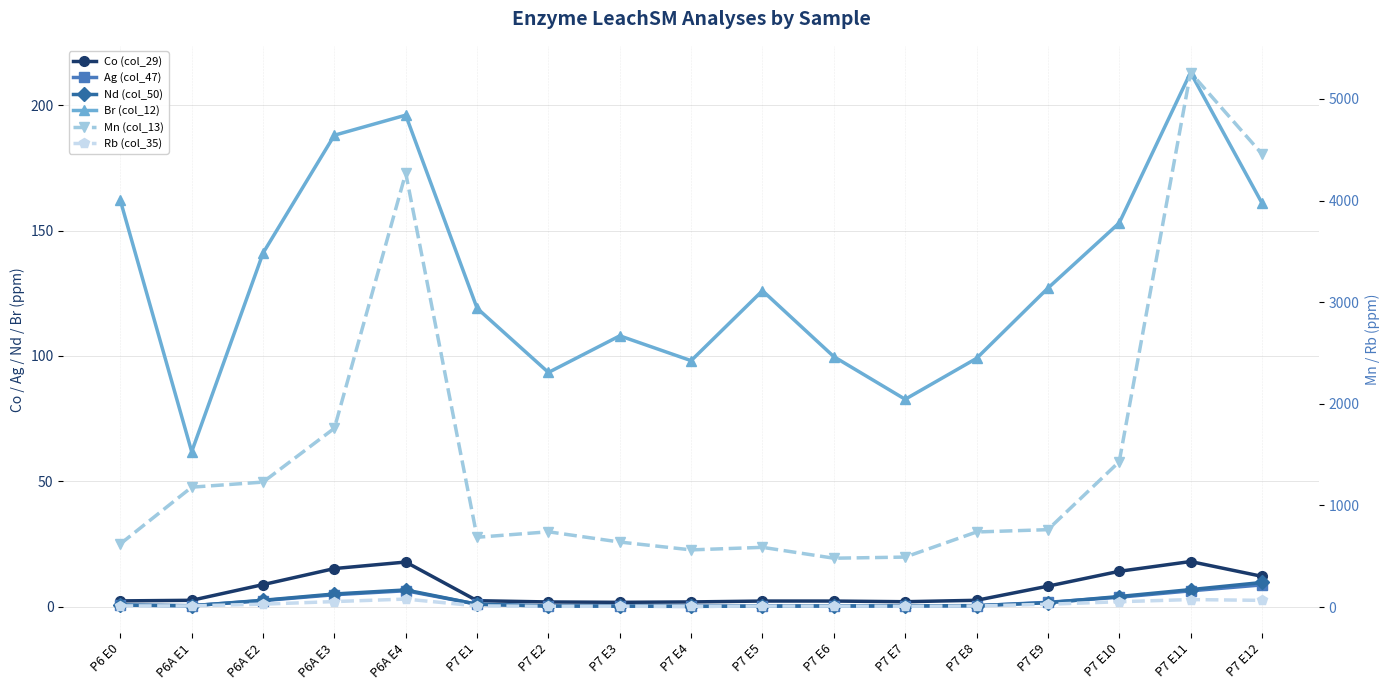

Does the chart display data point markers on the line(s)?

Yes